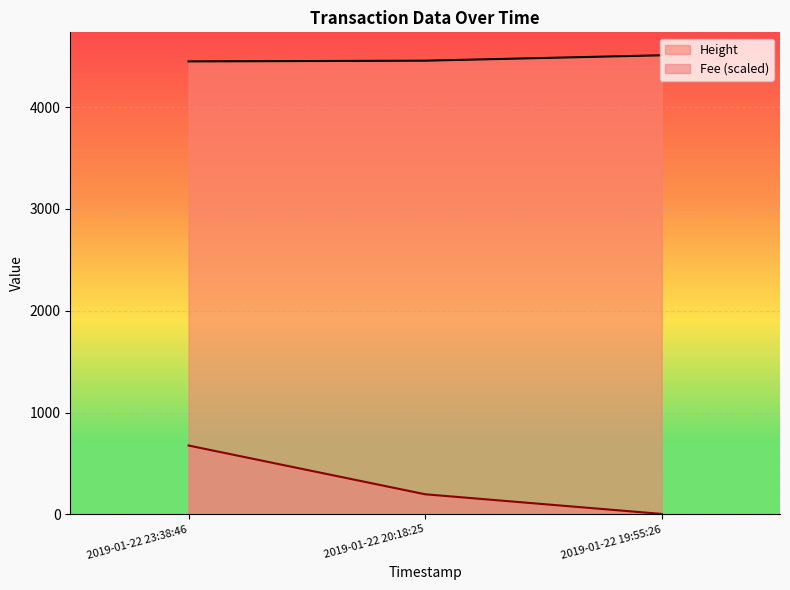

Does the chart display data point markers on the line(s)?

No